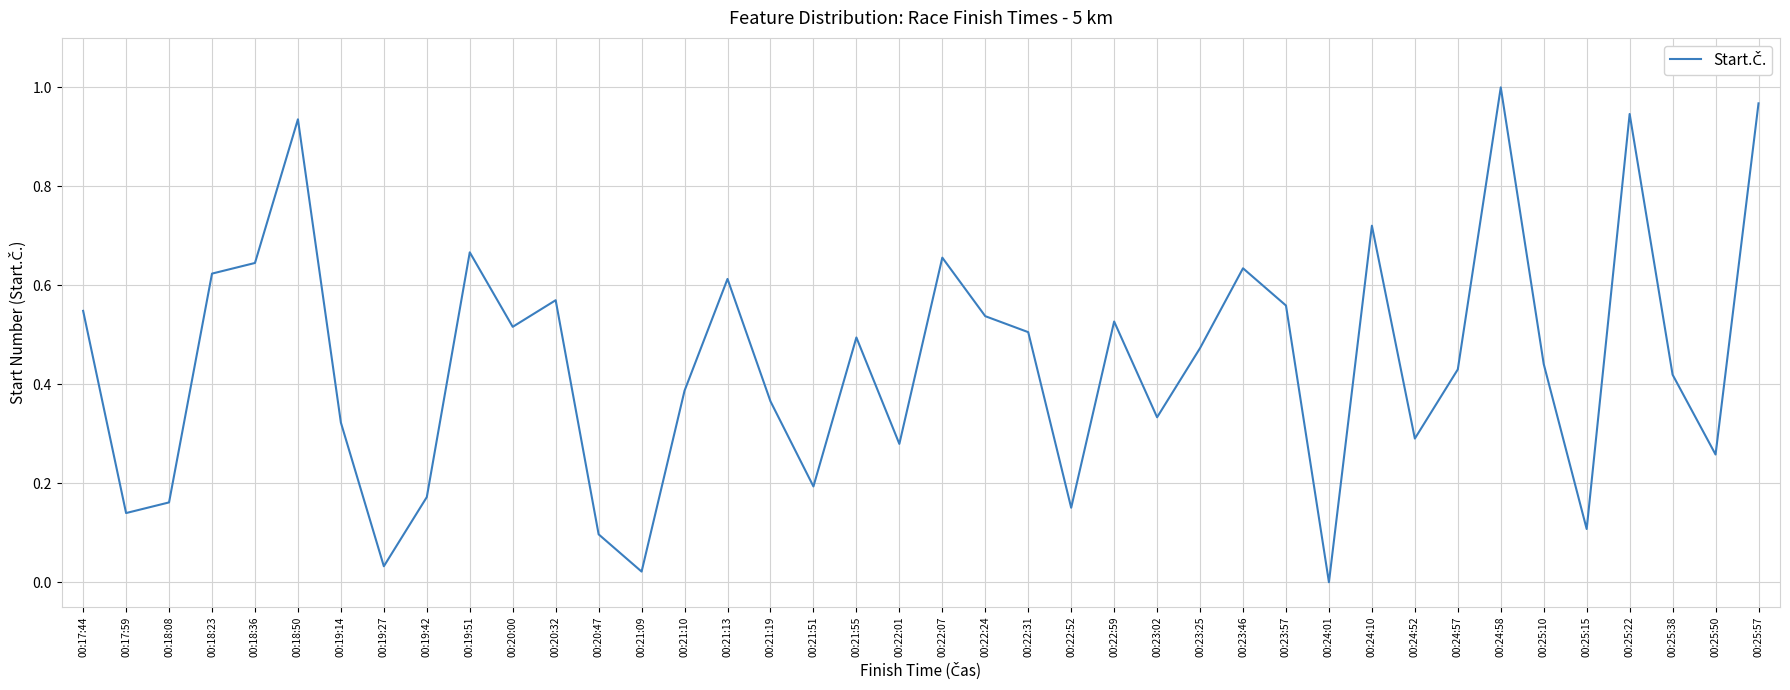

Which category has the highest value across all series?

00:24:58